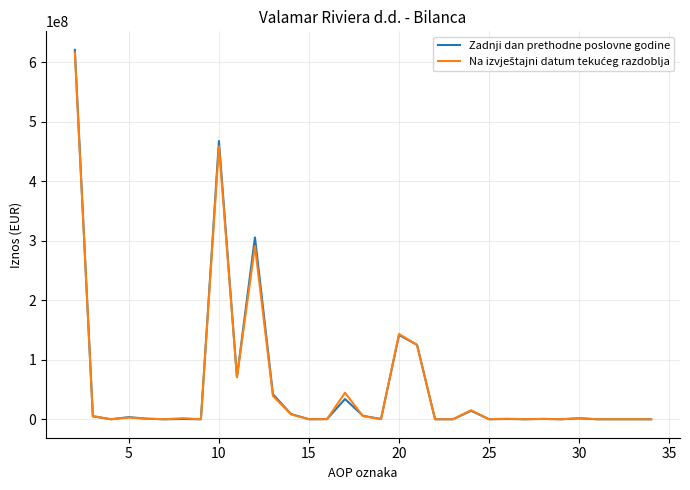

What is the sum of all Zadnji dan prethodne poslovne godine values?

1850384213